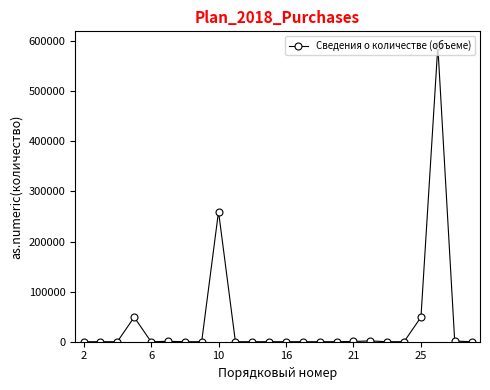

True or false: there are more than 1 points higher than both neighbors.

True